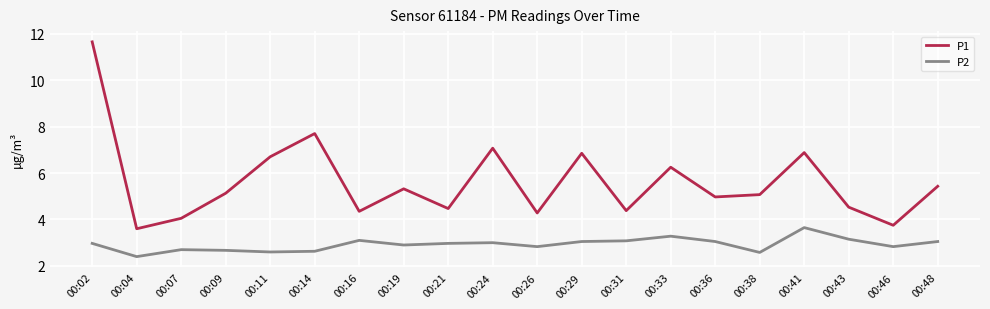

True or false: P2 and P1 cross at least once.

False